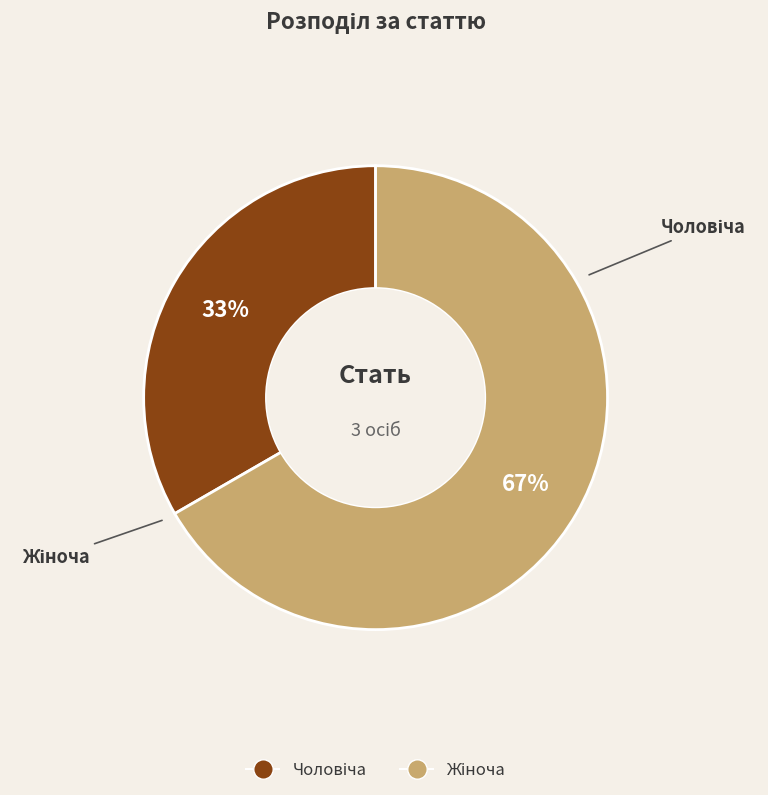

To the nearest percent, what is the average slice percentage?

50%